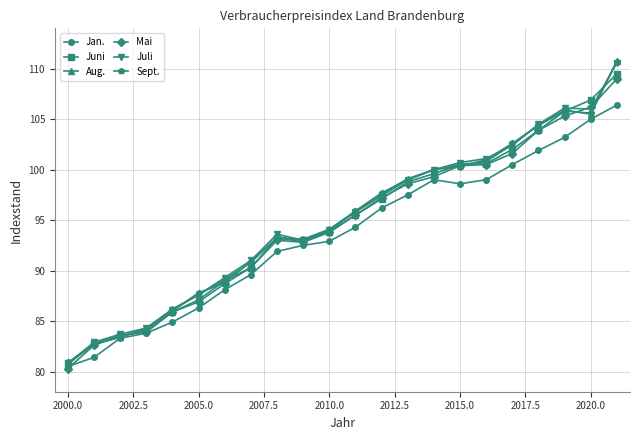

At how many categories does at least one series exceed 95?

11